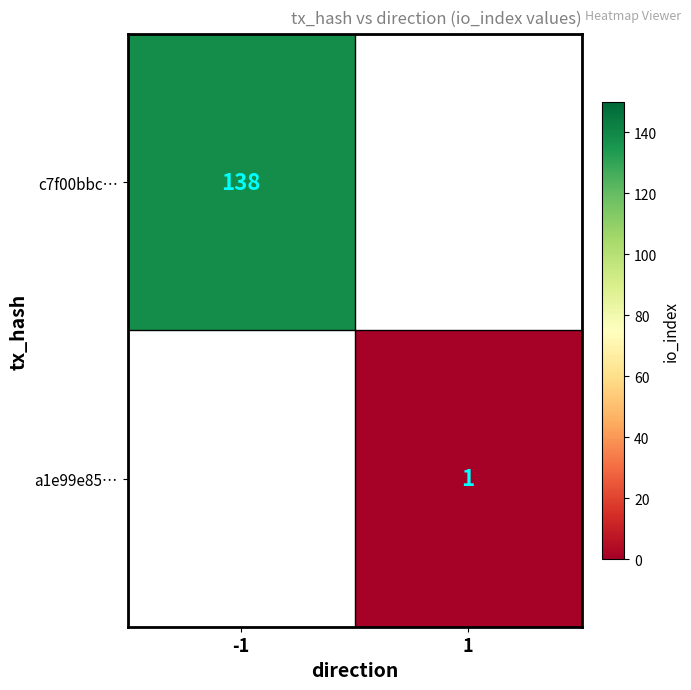

The a1e99e85… series shows 2 at 1. True or false?

False